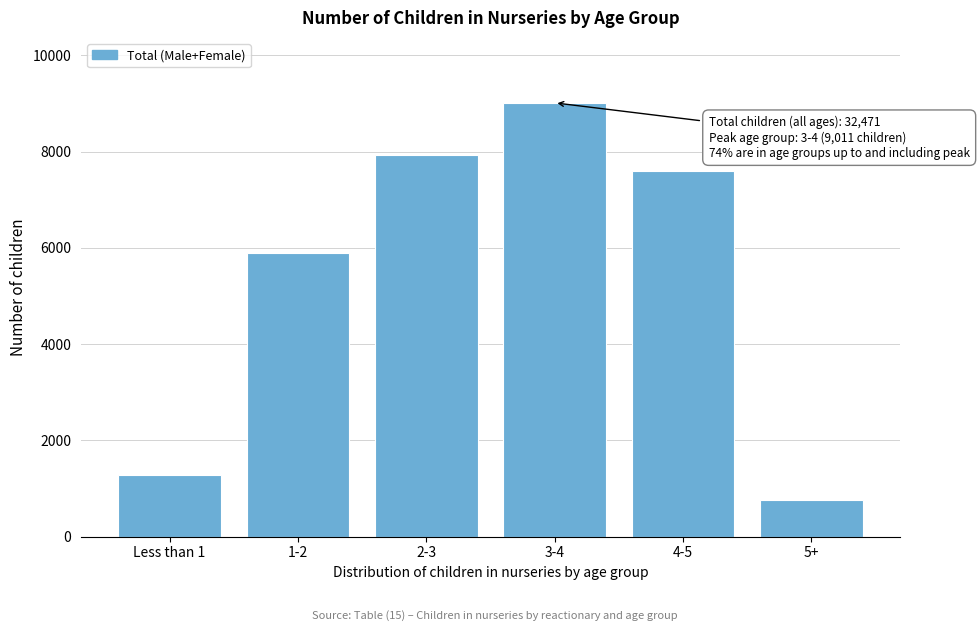

Reading left to right, list all the values displayed in this chart.

Less than 1=1273	1-2=5884	2-3=7934	3-4=9011	4-5=7605	5+=764